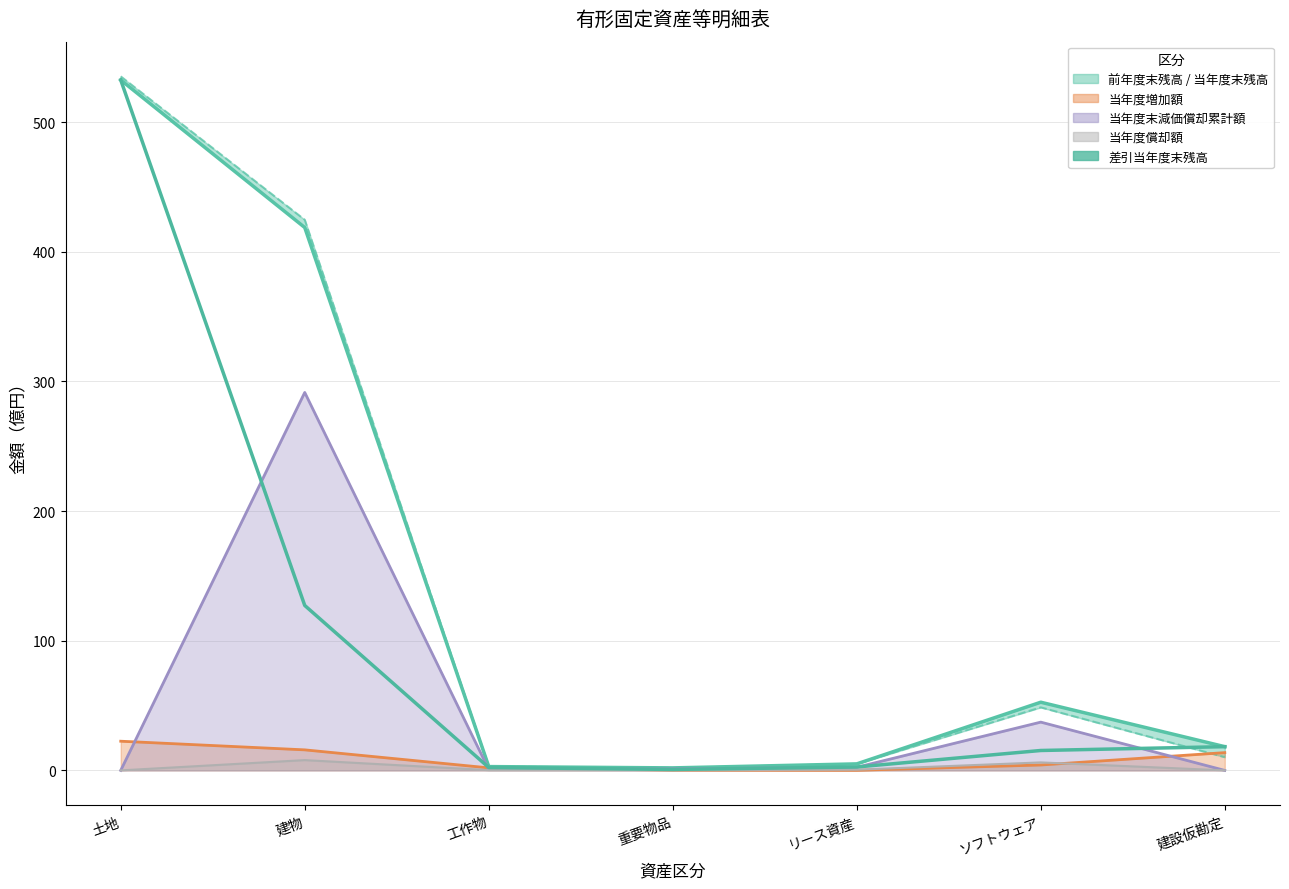

Rank the categories by 当年度増加額 (line) value from lowest to highest.

リース資産, 重要物品, 工作物, ソフトウェア, 建設仮勘定, 建物, 土地